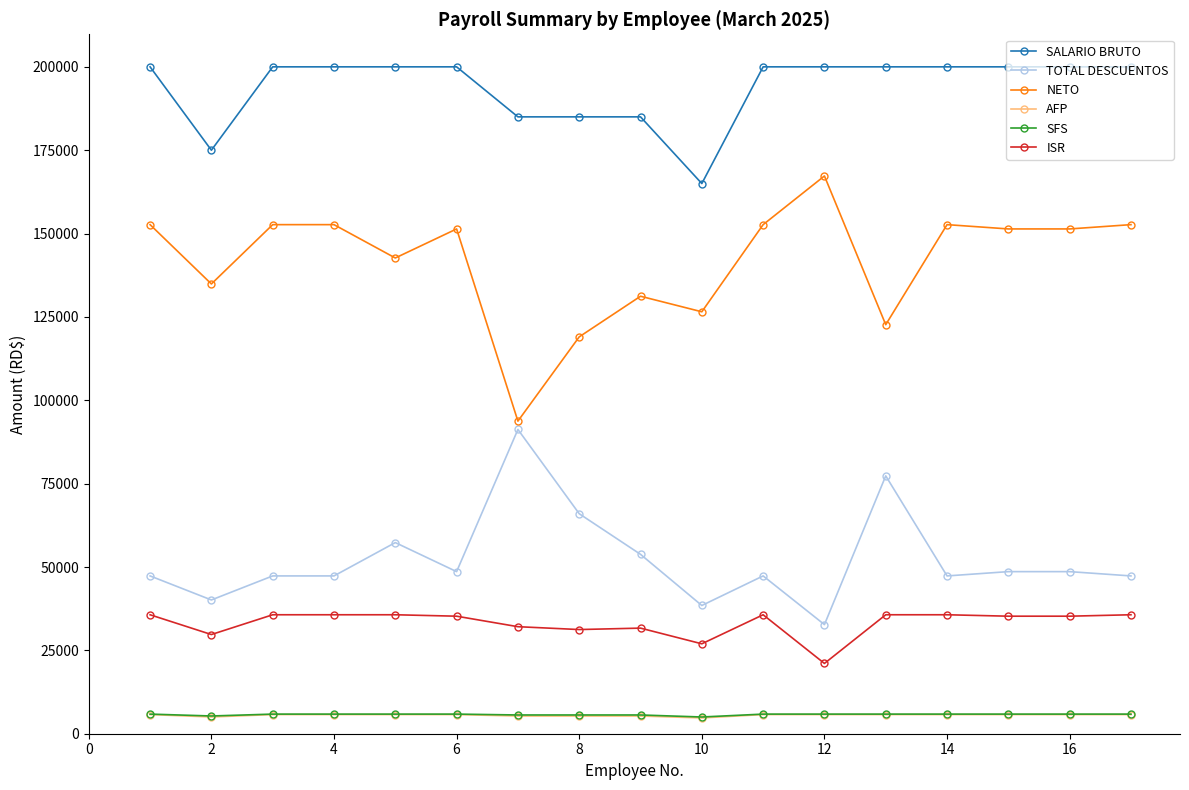

Which series has the largest total across all categories?

SALARIO BRUTO